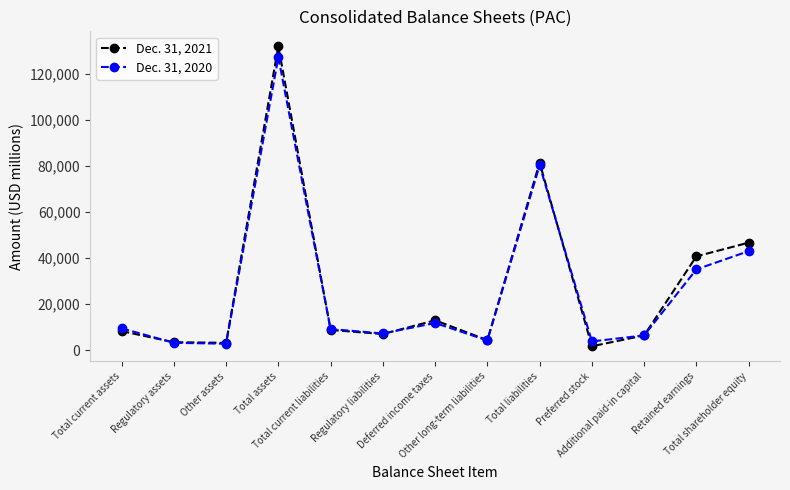

List the series in order of their peak value, lowest first.

Dec. 31, 2020, Dec. 31, 2021